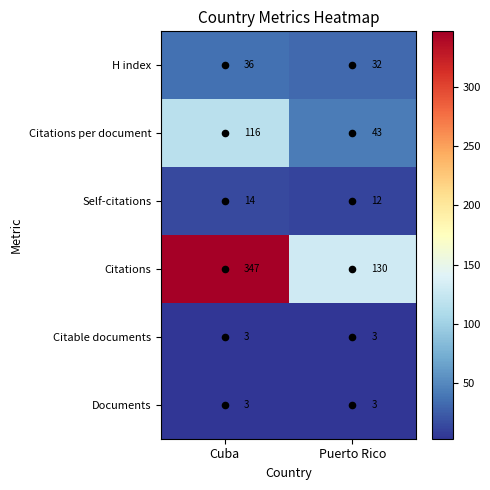

Read the Citations per document value at Puerto Rico, to the nearest 5.

45